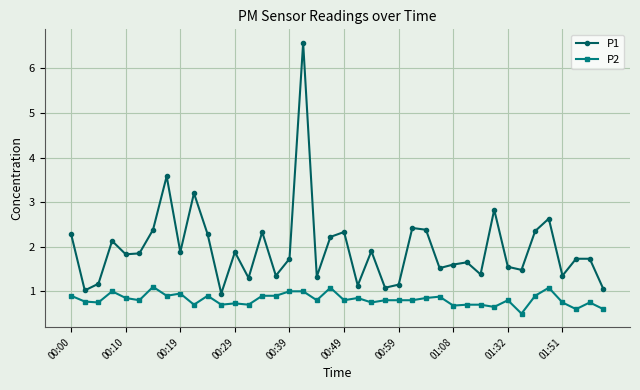

What is the sum of all P1 values?

78.5